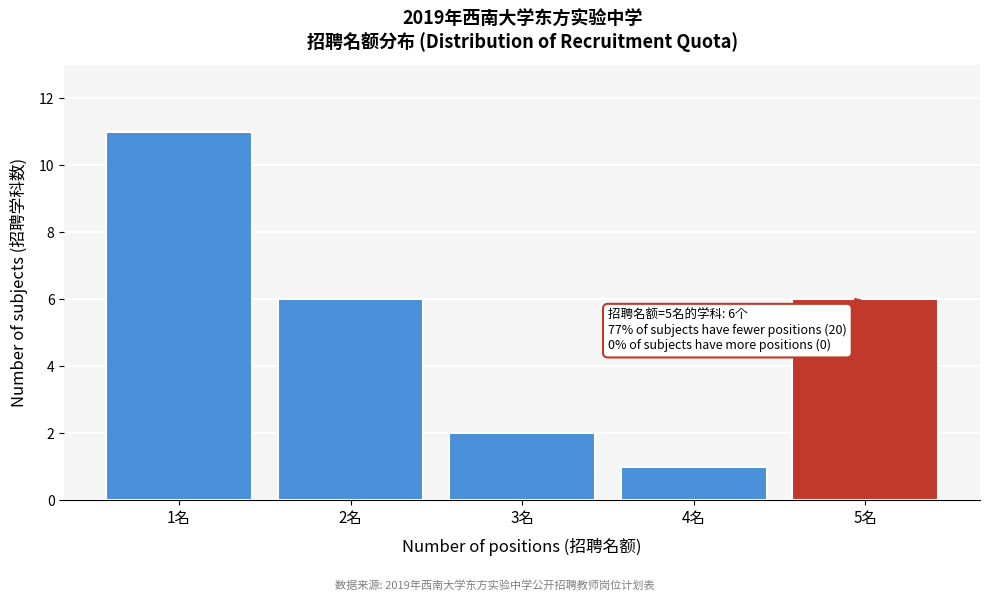

Over which range of the x-axis is the bar tallest?

0.5 to 1.5